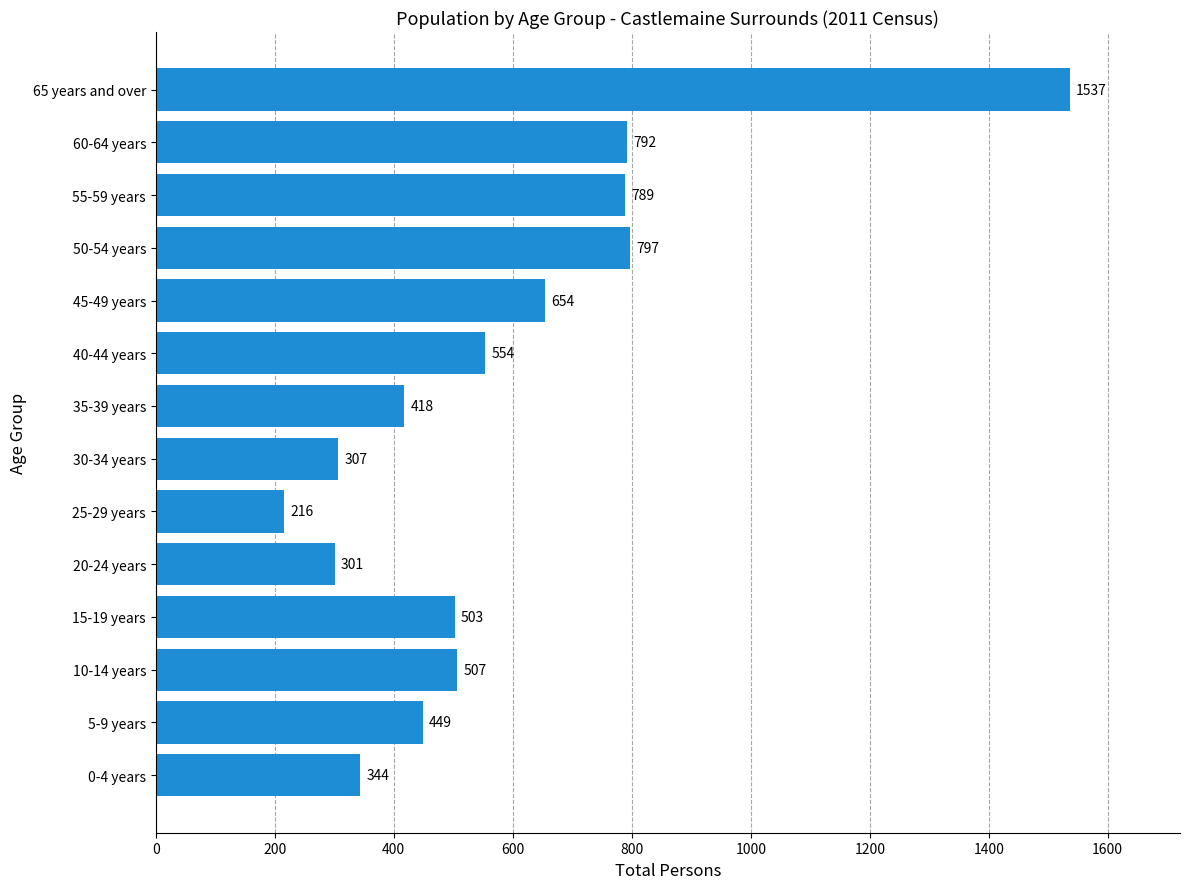

Reading top to bottom, list all the values displayed in this chart.

65 years and over=1537	60-64 years=792	55-59 years=789	50-54 years=797	45-49 years=654	40-44 years=554	35-39 years=418	30-34 years=307	25-29 years=216	20-24 years=301	15-19 years=503	10-14 years=507	5-9 years=449	0-4 years=344